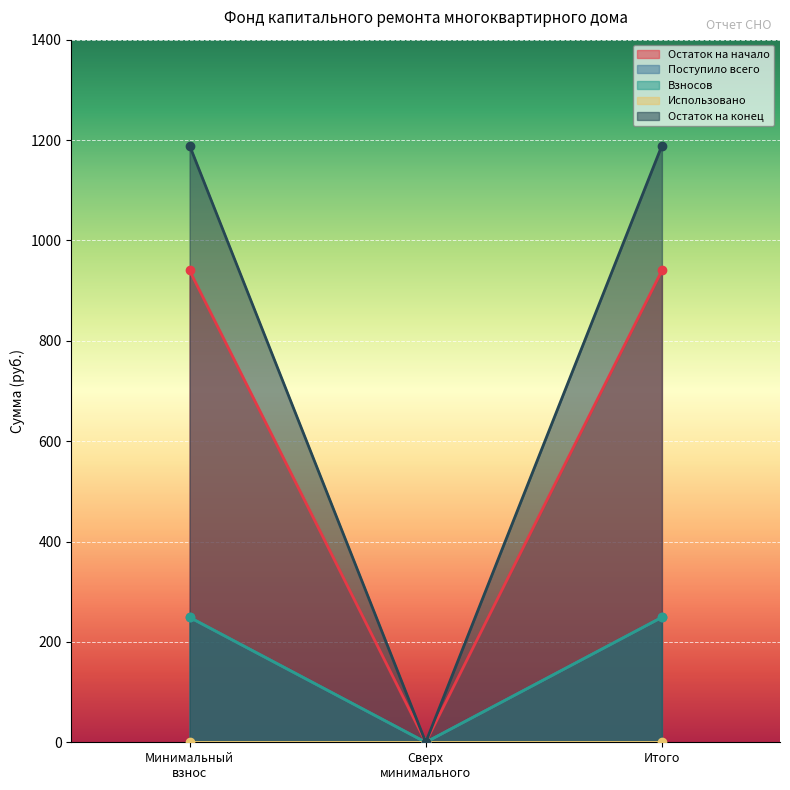

At which category is the sum across all series the highest?

Минимальный взнос